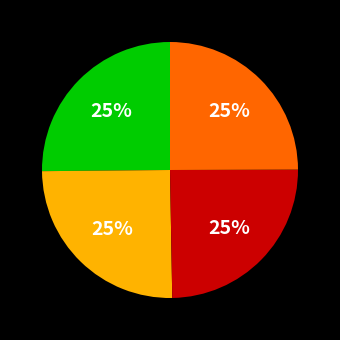

How many segments does this pie chart have?

4